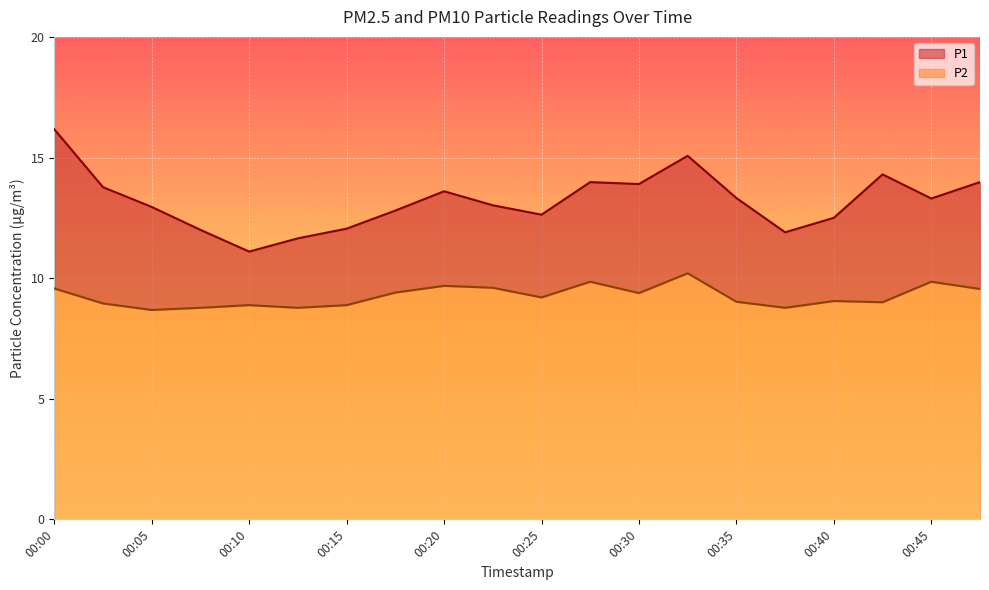

Reading right to left, extract all data points from this chart.

P1: 00:47=14.0	00:45=13.3	00:42=14.3	00:40=12.5	00:37=11.9	00:35=13.3	00:32=15.1	00:30=13.9	00:27=14.0	00:25=12.6	00:22=13.0	00:20=13.6	00:17=12.8	00:15=12.1	00:12=11.7	00:10=11.1	00:07=12.0	00:05=12.9	00:03=13.8	00:00=16.2
P2: 00:47=9.6	00:45=9.8	00:42=9.0	00:40=9.1	00:37=8.8	00:35=9.0	00:32=10.2	00:30=9.4	00:27=9.8	00:25=9.2	00:22=9.6	00:20=9.7	00:17=9.4	00:15=8.9	00:12=8.8	00:10=8.9	00:07=8.8	00:05=8.7	00:03=8.9	00:00=9.6